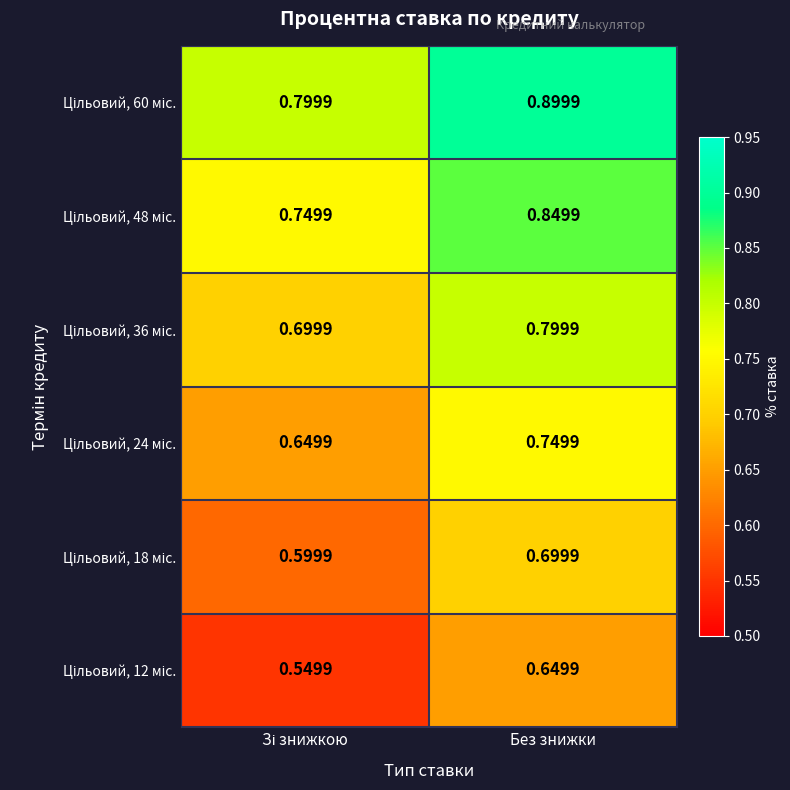

How many data points does each series have?

2